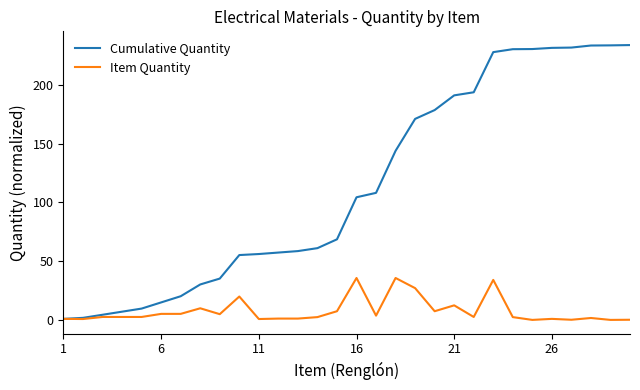

Which series has the largest total across all categories?

Cumulative Quantity